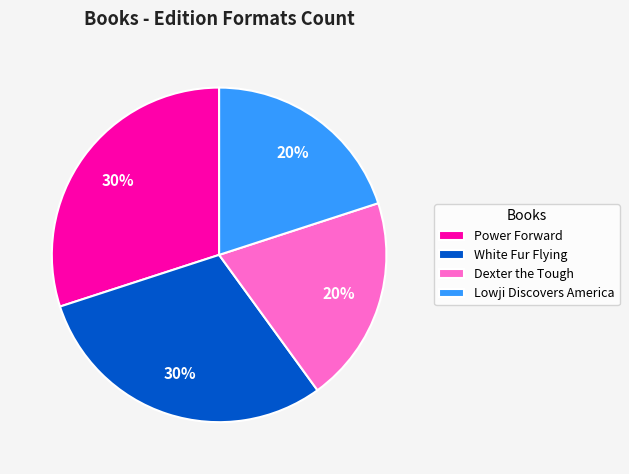

Count the number of slices in the pie.

4